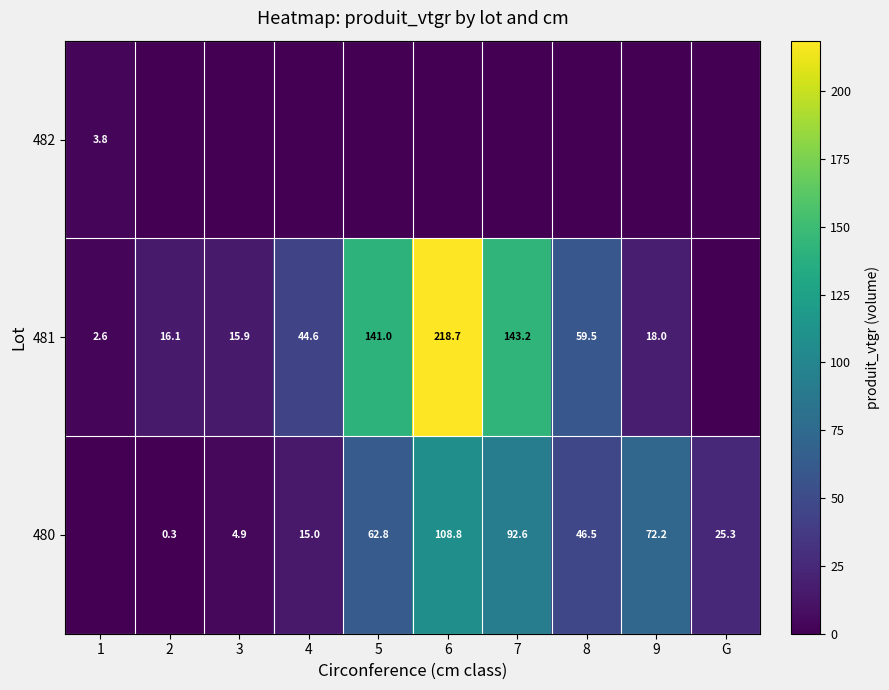

The value of 480 at 7 is 20.0. True or false?

False